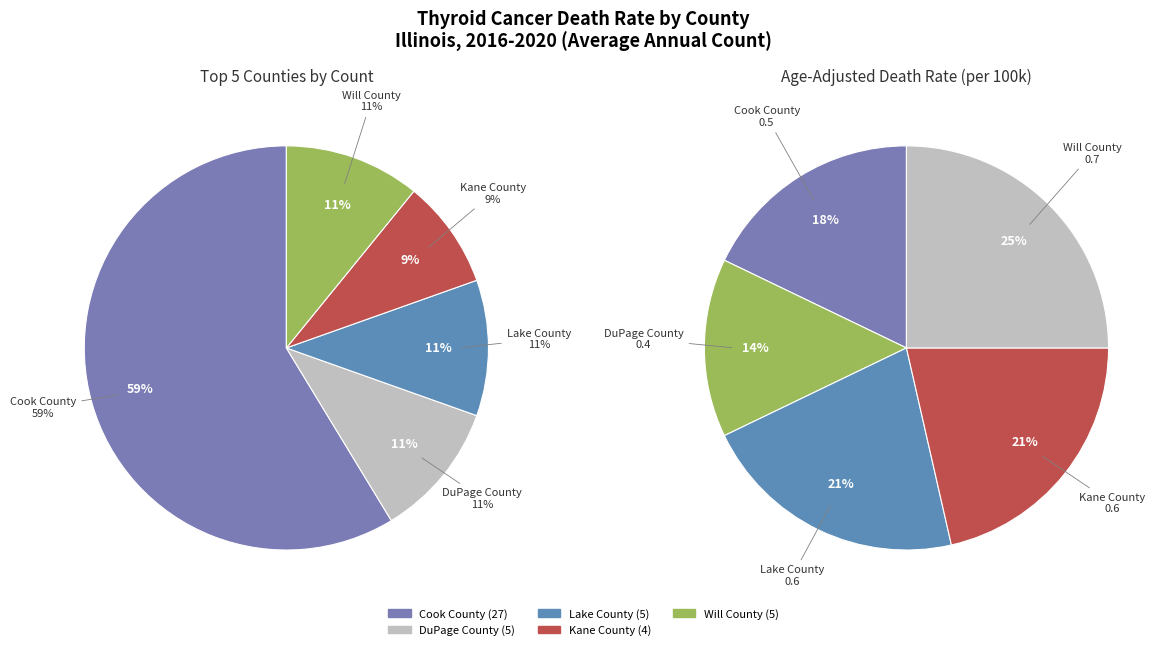

The Kane County slice represents 9% of the pie. True or false?

True